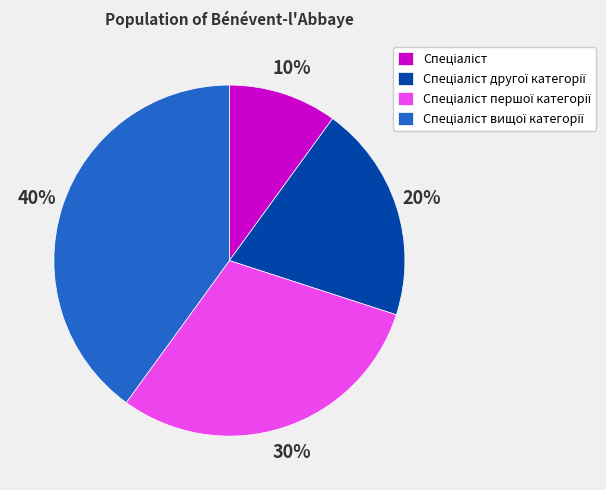

Does any single category account for the majority?

No